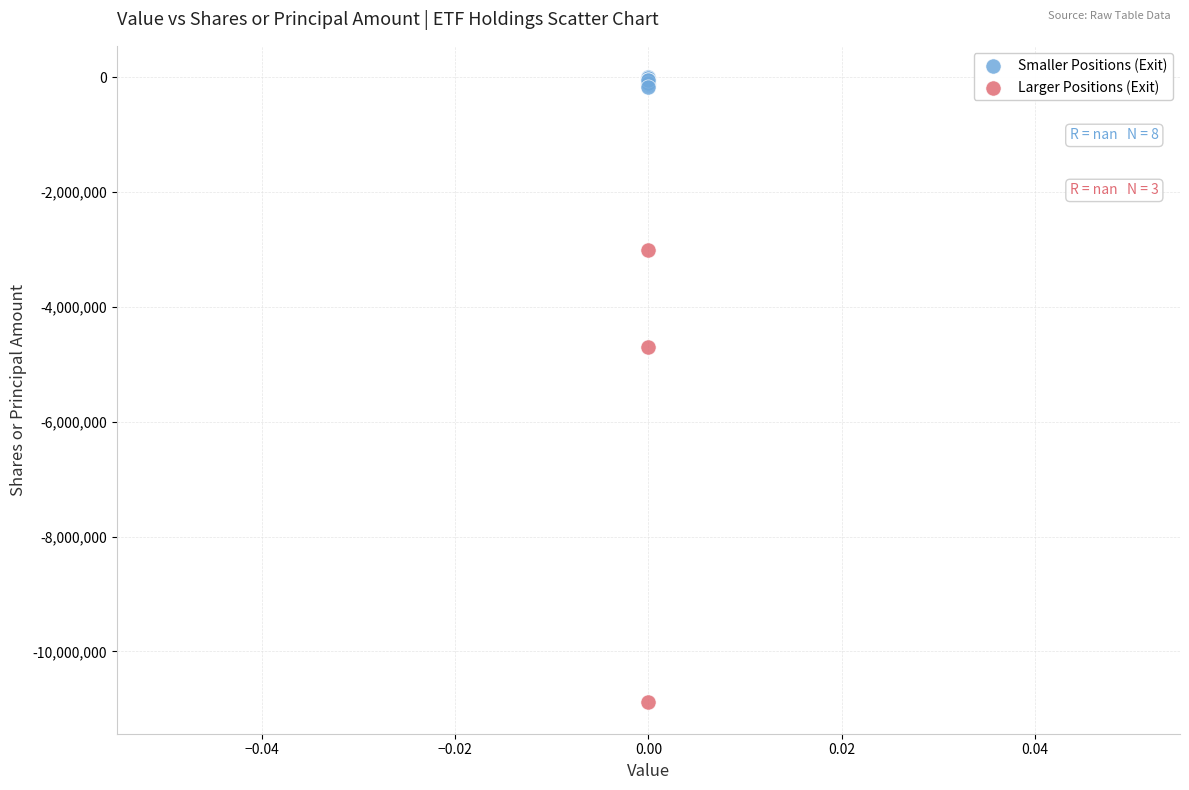

Which series has the widest spread of Y values?

Larger Positions (Exit)